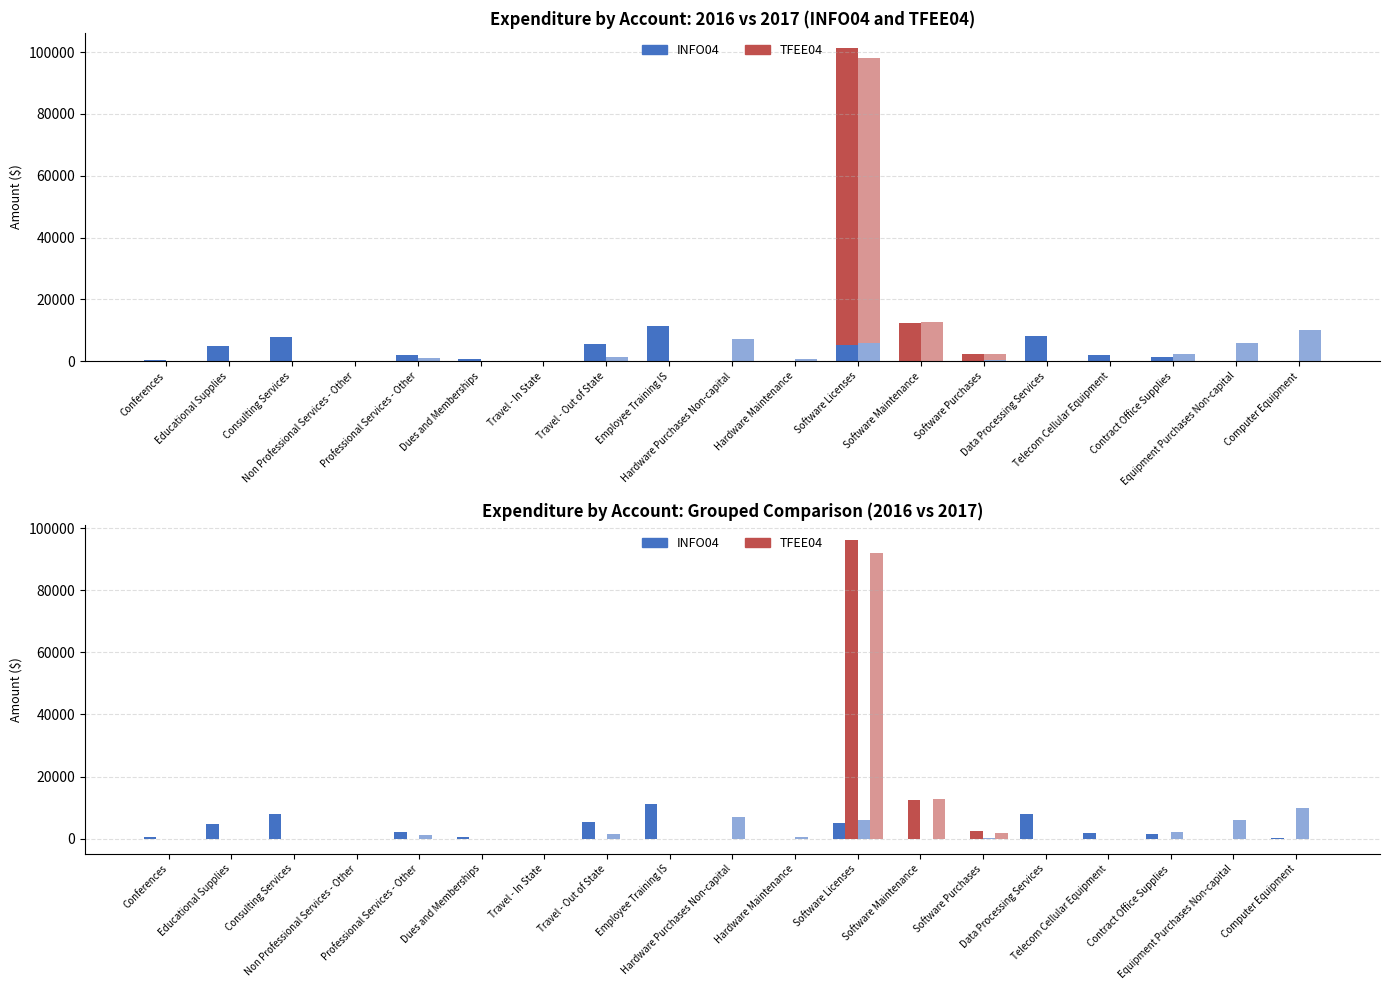

What is the difference between the second highest and minimum values in the 2017 TFEE04 series?

12787.4